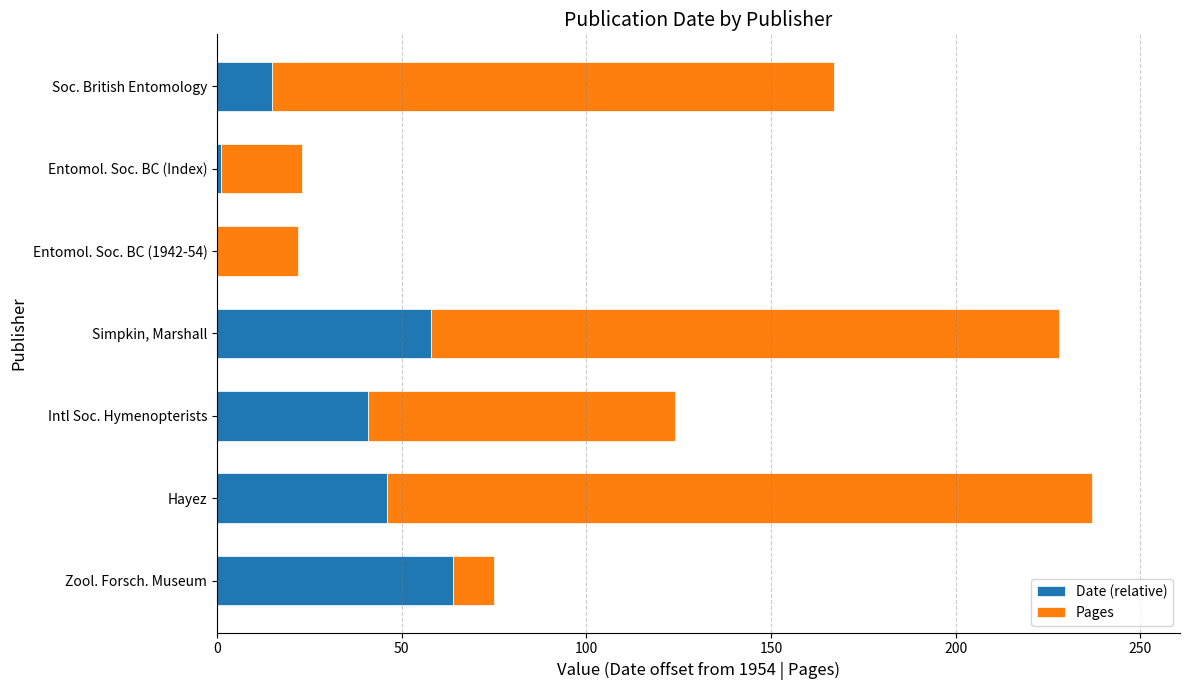

What is the total value across all series at Intl Soc. Hymenopterists?

124